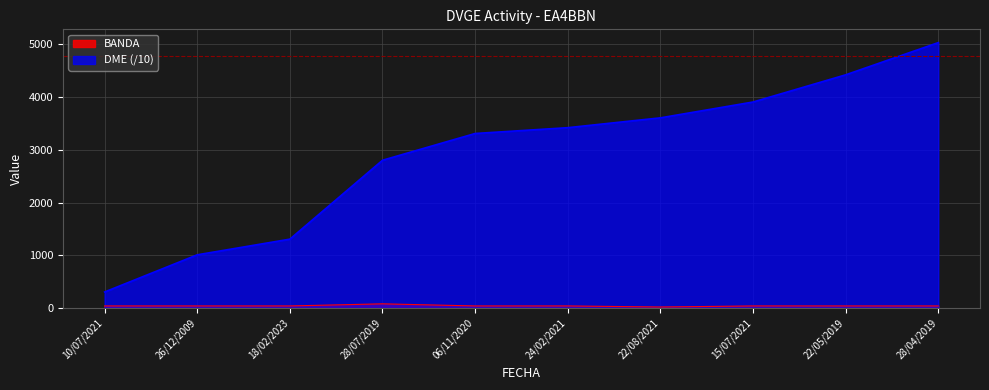

At how many categories does at least one series exceed 455?

9